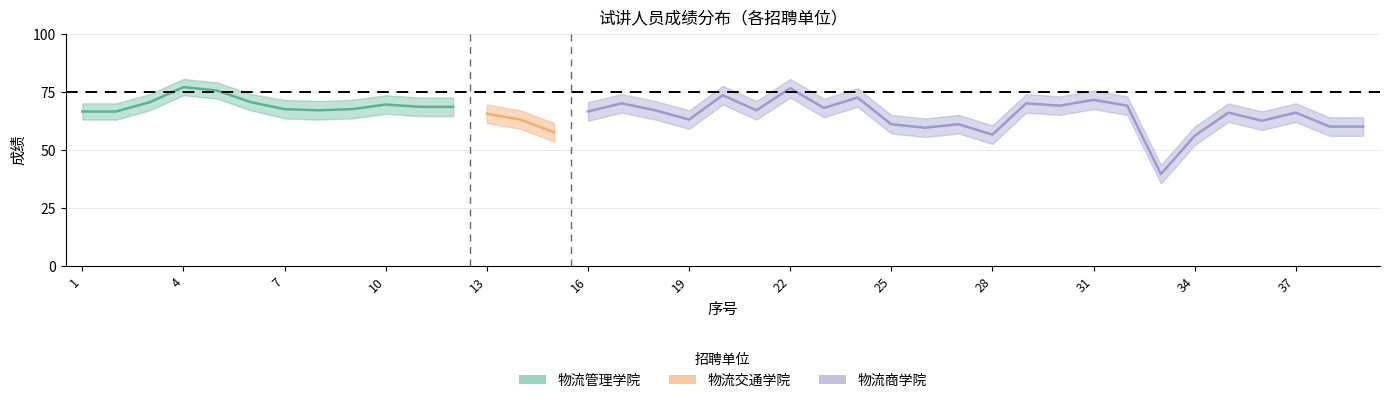

What is the difference between the second highest and minimum values in the 成绩_mid series?

37.0